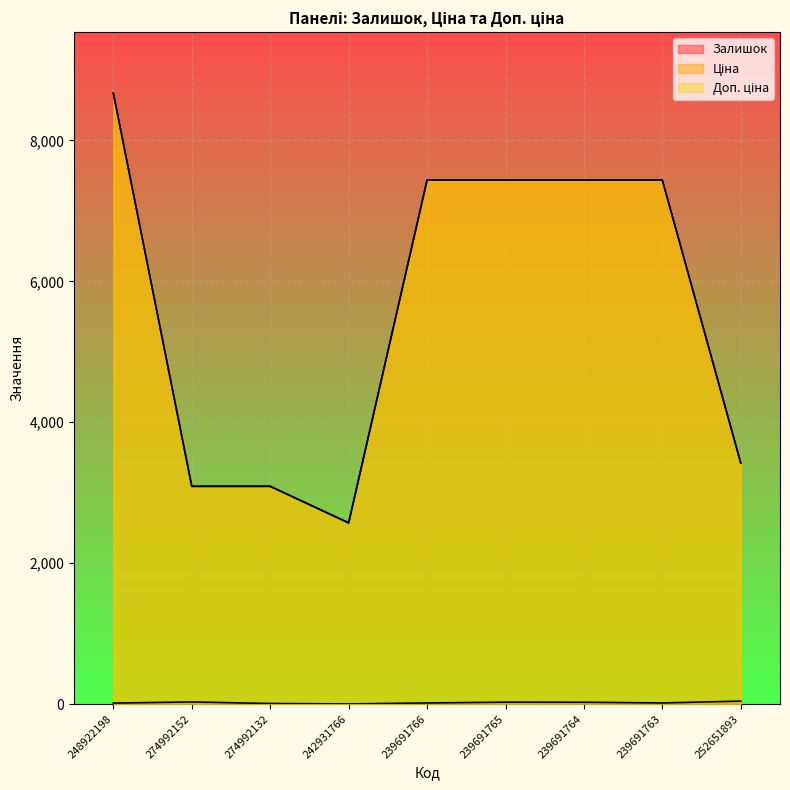

How many interior local peaks does the Залишок series have?

2